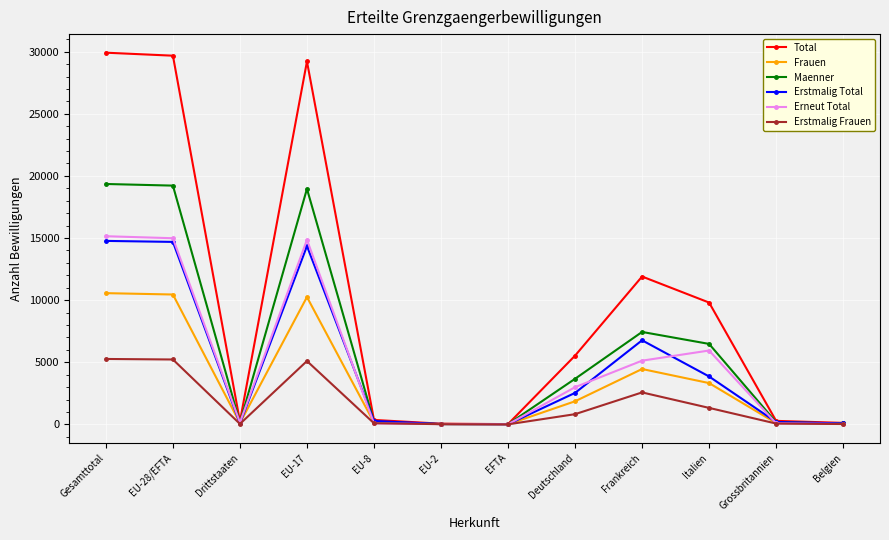

Is this an area chart (filled region under the line)?

No